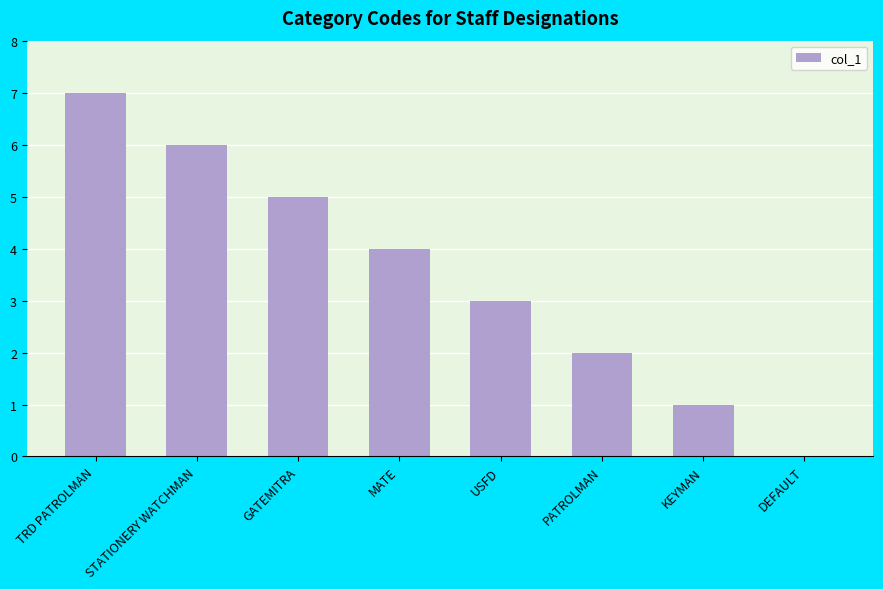

What is the sum of the values at MATE and GATEMITRA?

9